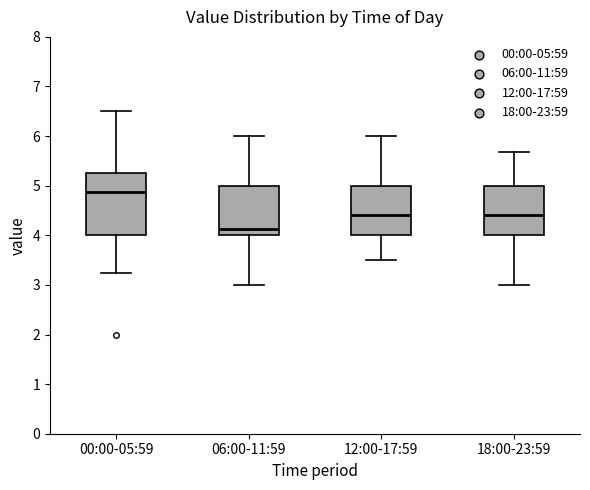

Reading left to right, transcribe this box plot: for each box, give where its median line is, the range the box spans, and where its two whiskers end, as read against the y-axis. The values are not printed on the chart, so give them approximately, as read against the axis.

00:00-05:59: median 4.9, box 4.0 to 5.3, whiskers 3.3 to 6.5
06:00-11:59: median 4.1, box 4.0 to 5.0, whiskers 3.0 to 6.0
12:00-17:59: median 4.4, box 4.0 to 5.0, whiskers 3.5 to 6.0
18:00-23:59: median 4.4, box 4.0 to 5.0, whiskers 3.0 to 5.7